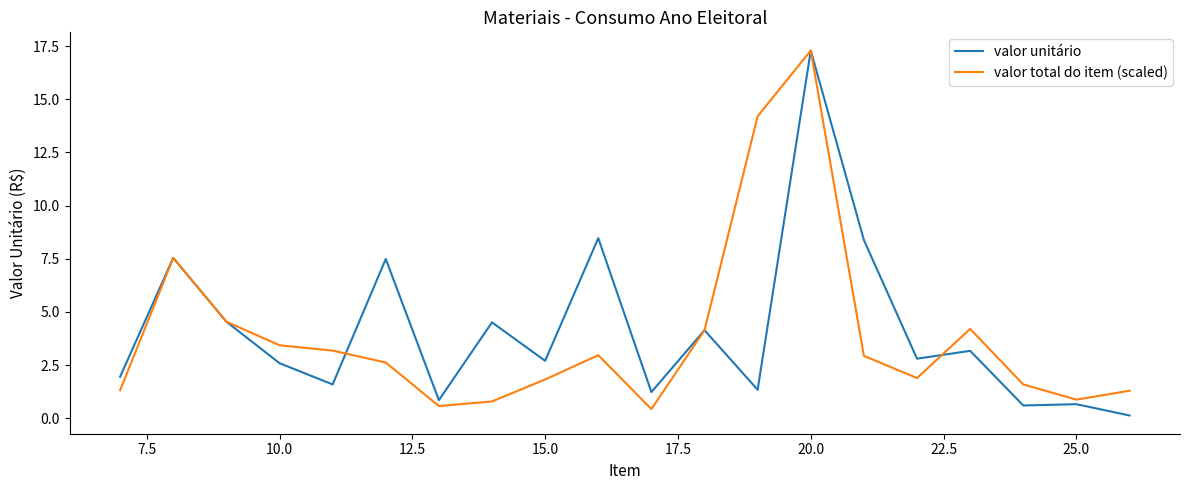

What is the maximum value for valor unitário?

17.3